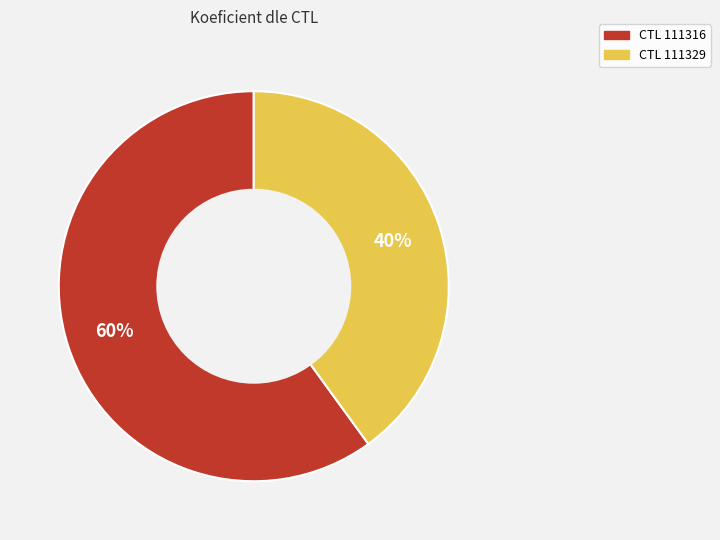

To the nearest percent, what is the average slice percentage?

50%